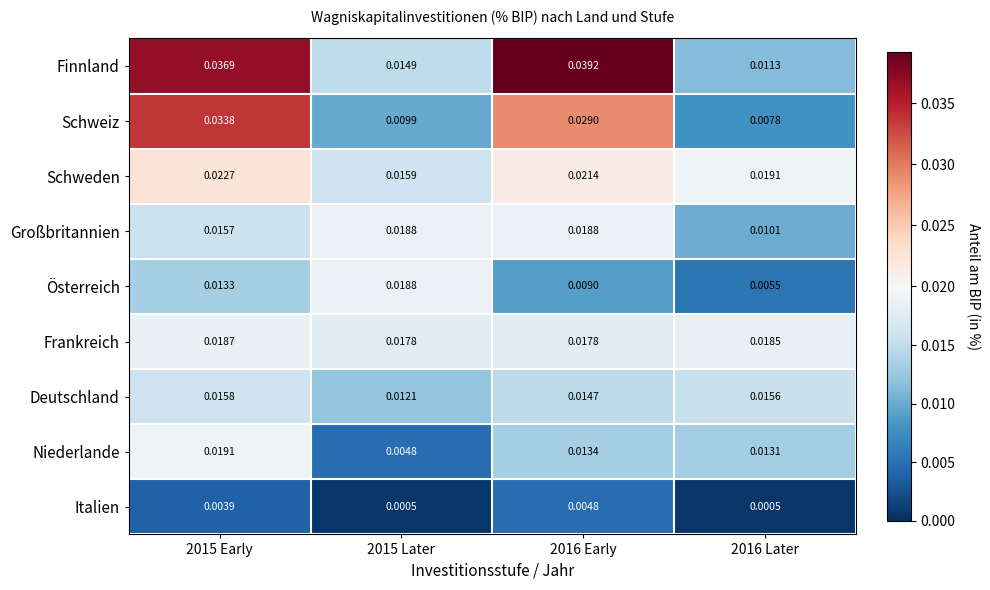

Which series has the widest spread of values?

Finnland